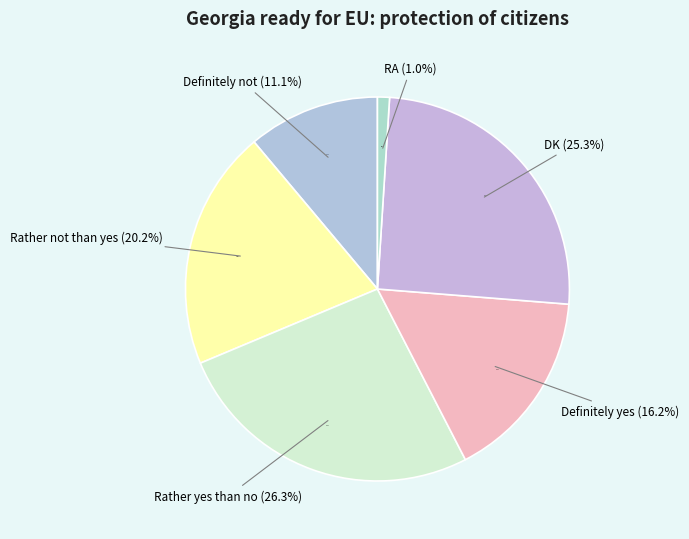

Is the sum of Definitely not and Rather yes than no greater than half?

No